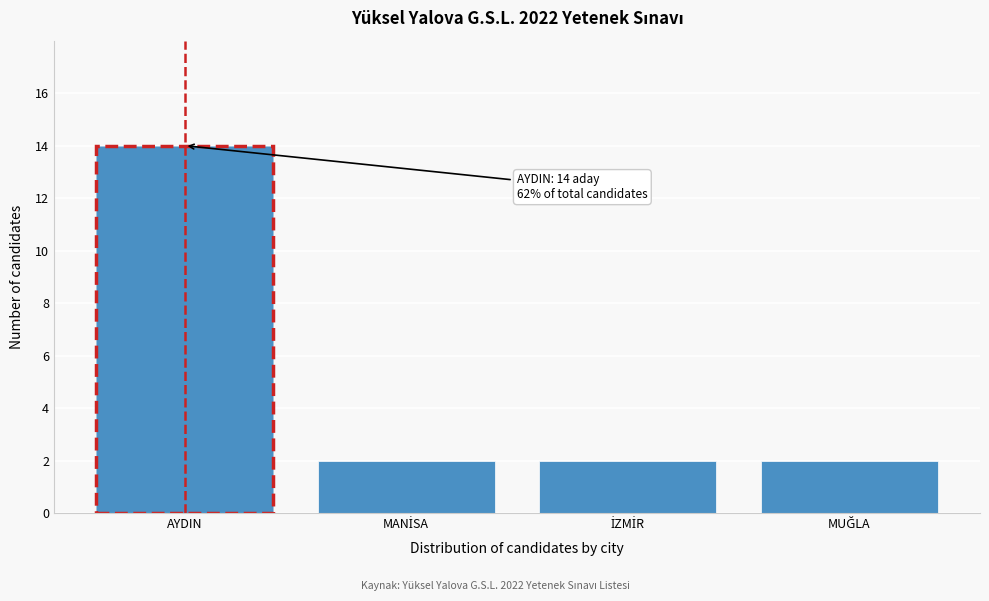

Reading left to right, what are all the values shown in this chart?

14	2	2	2